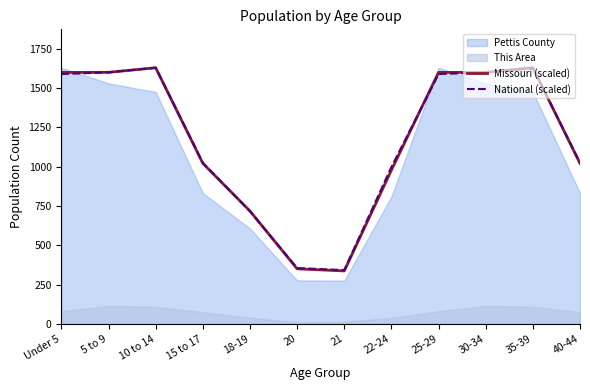

What is the maximum value for National (scaled)?

1630.0